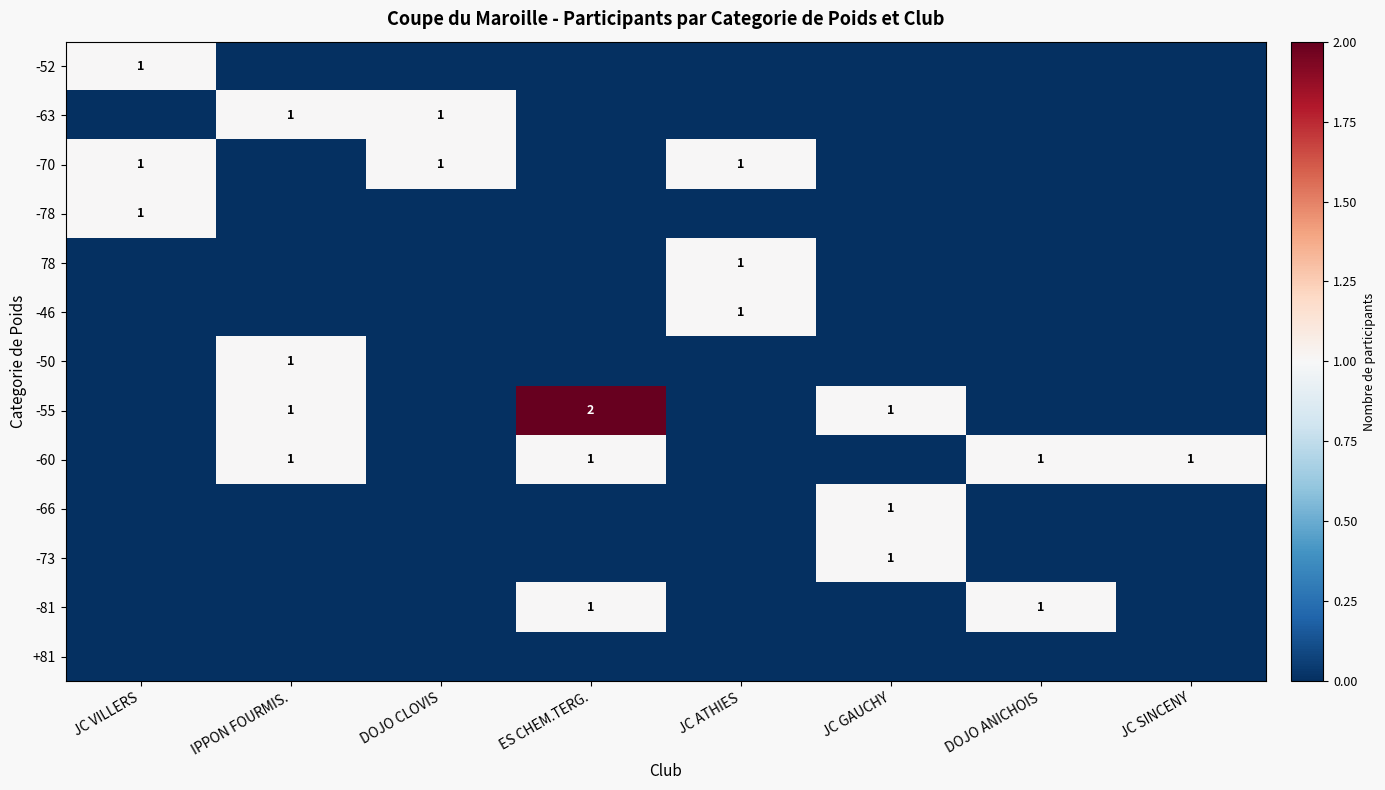

The -50 series shows 0 at JC SINCENY. True or false?

True